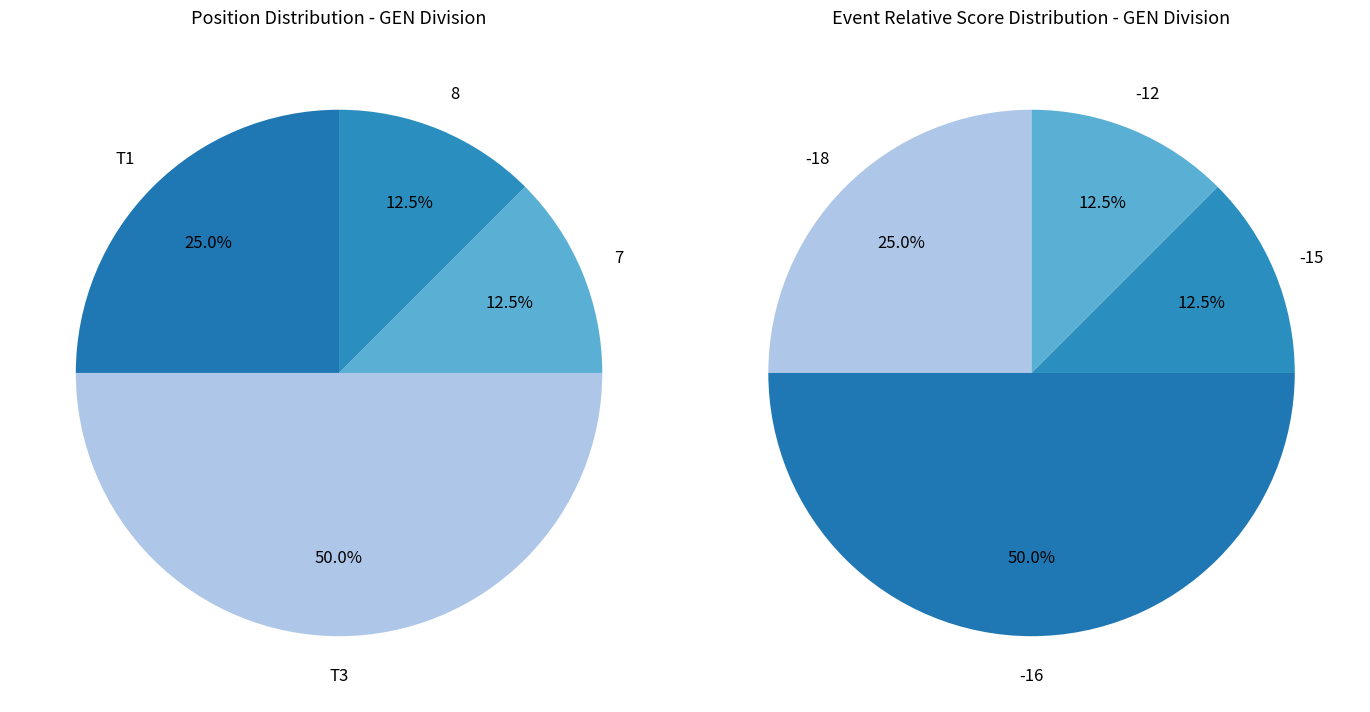

Which category has the smallest portion of the pie?

7